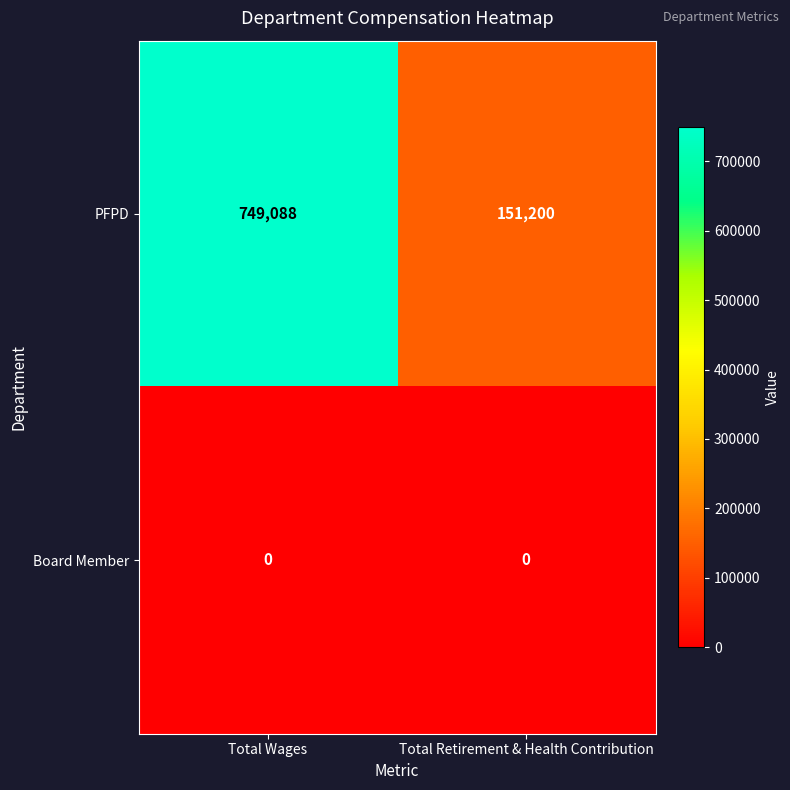

What is the average value of the PFPD series?

450144